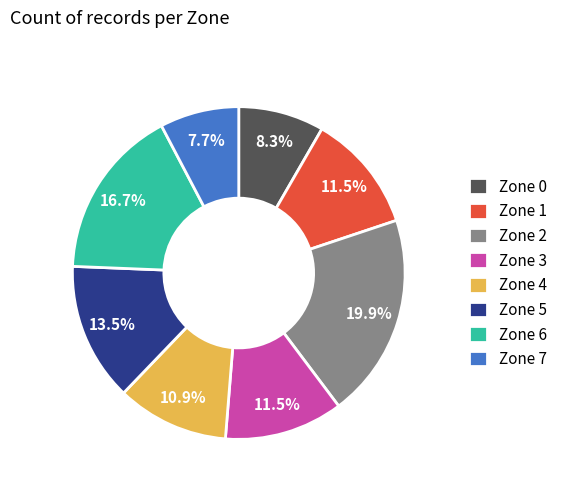

Which has a higher value, Zone 5 or Zone 6?

Zone 6